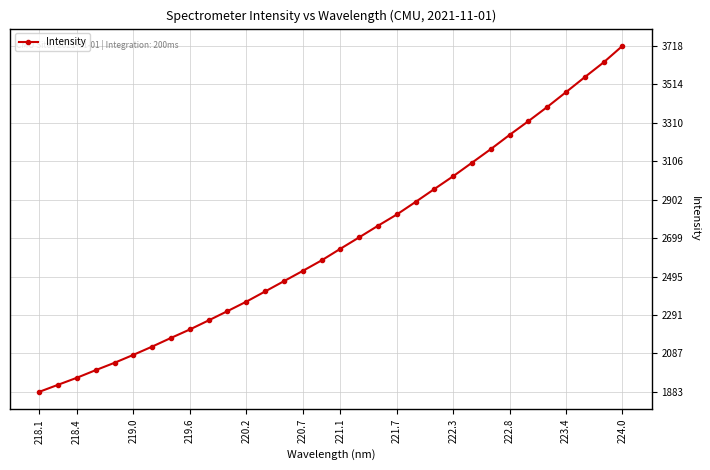

What is the greatest value displayed?

3717.7